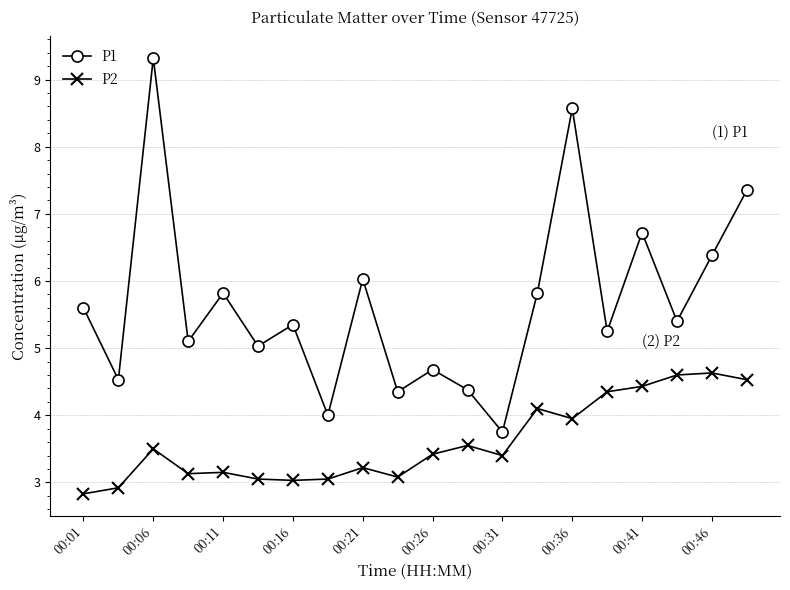

Which series has the largest range (max minus min)?

P1